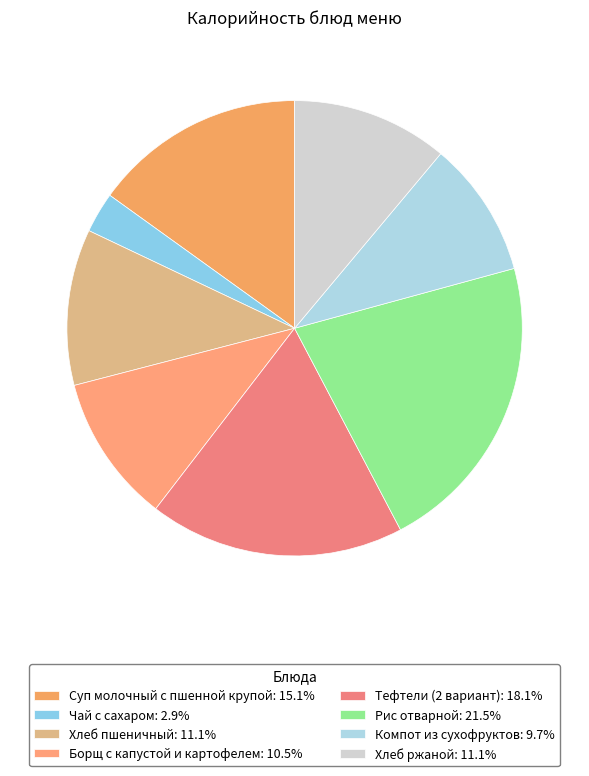

Is there any slice that represents more than half of the pie?

No